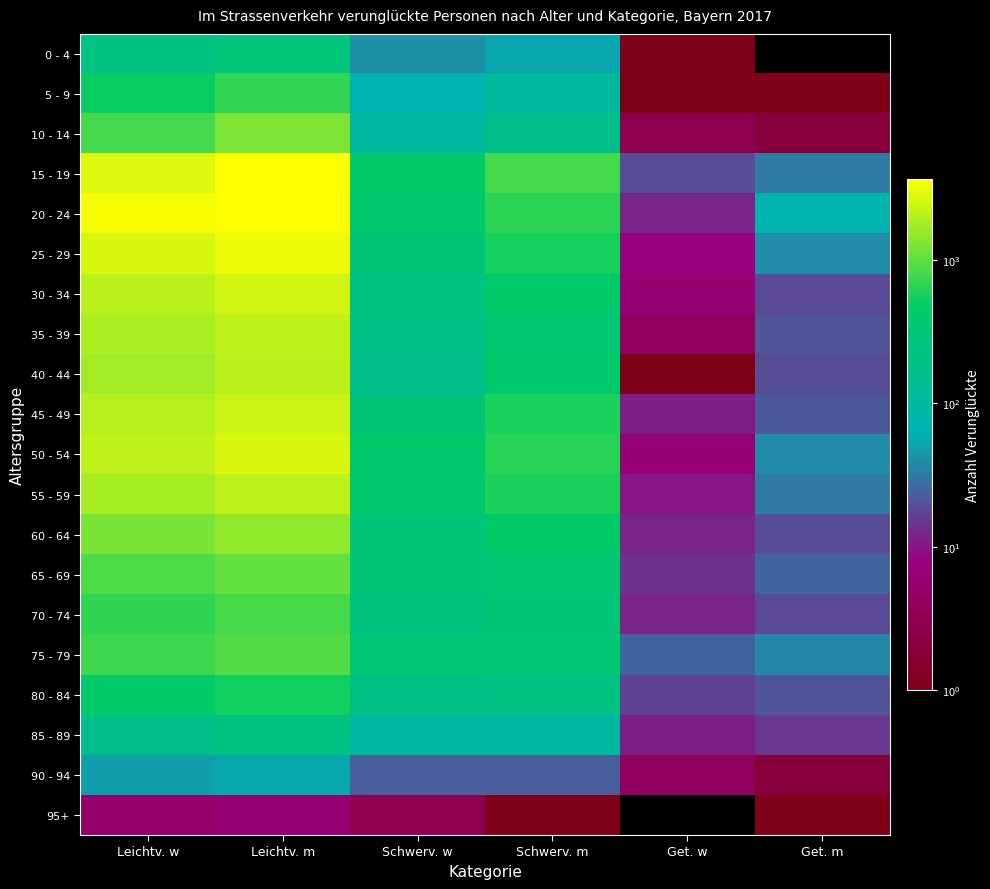

Rank the series by their maximum value, from lowest to highest.

95+, 90 - 94, 85 - 89, 0 - 4, 80 - 84, 5 - 9, 70 - 74, 75 - 79, 65 - 69, 10 - 14, 60 - 64, 40 - 44, 35 - 39, 55 - 59, 45 - 49, 30 - 34, 50 - 54, 25 - 29, 20 - 24, 15 - 19